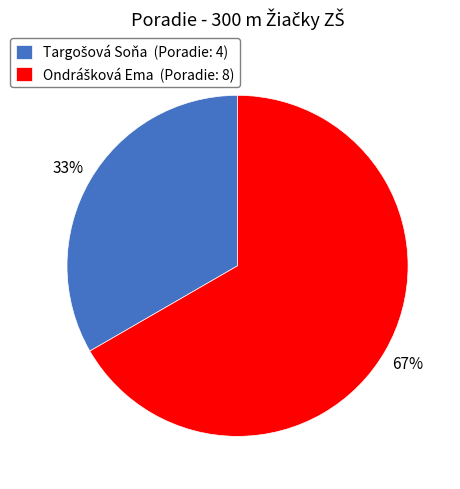

To the nearest percent, what is the average slice percentage?

50%